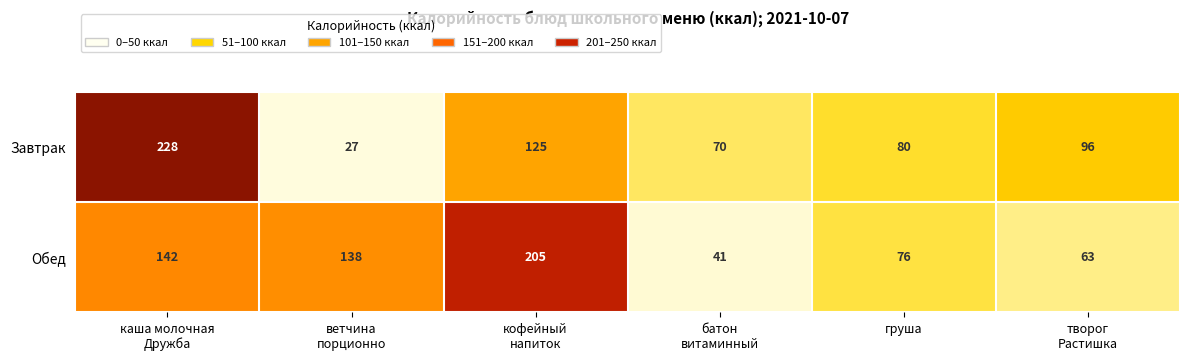

What is the maximum value shown in the chart?

228